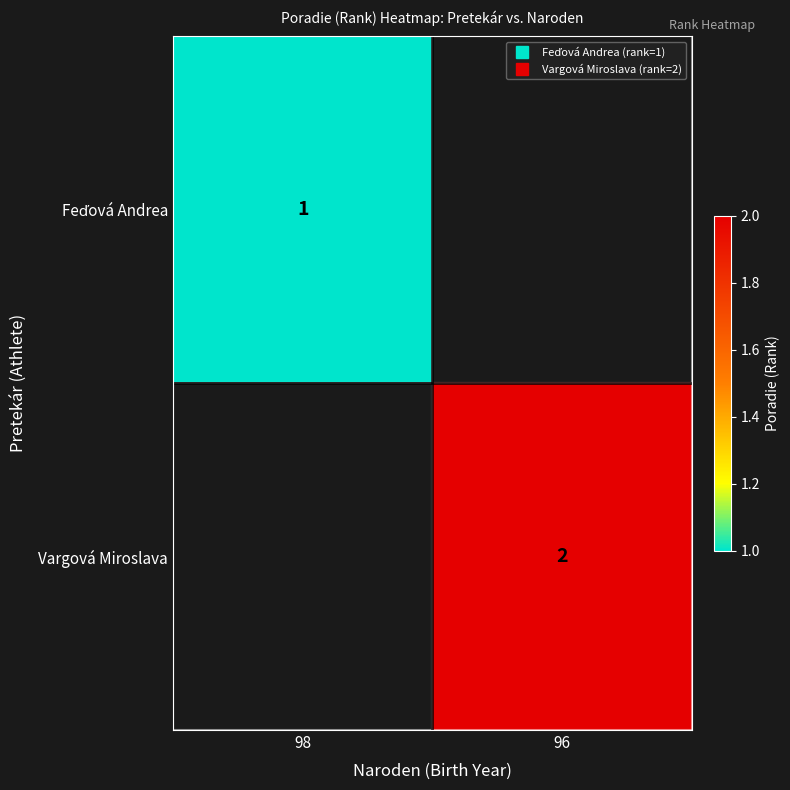

How many data points does each series have?

2